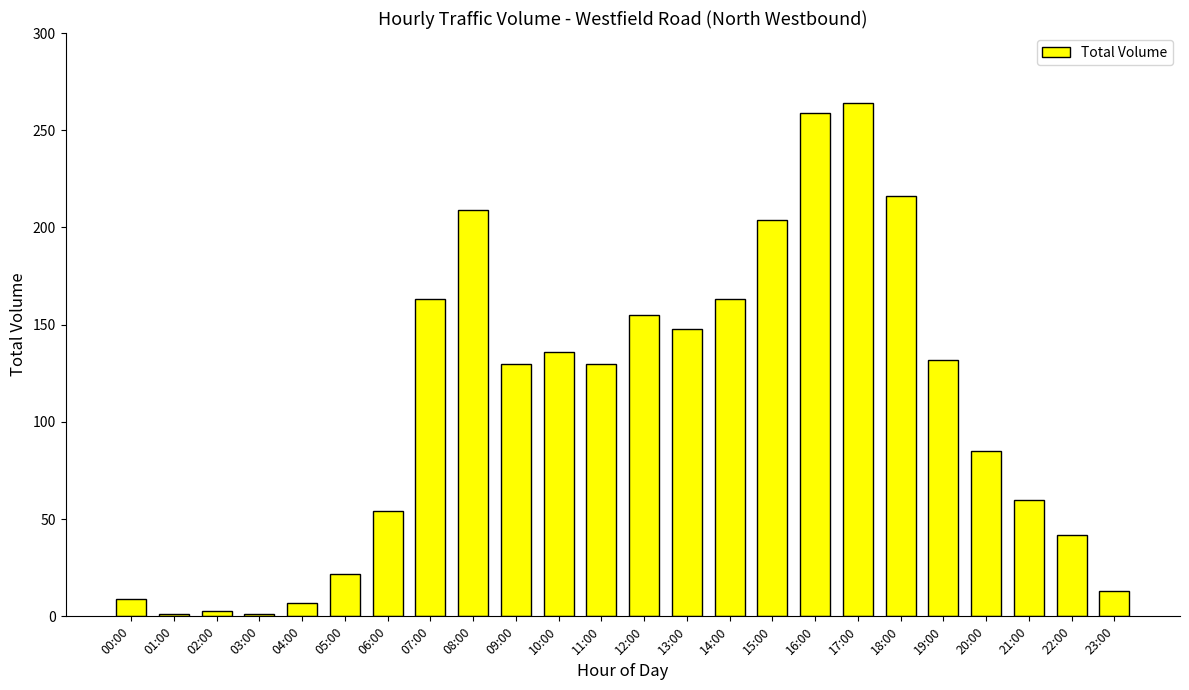

What is the maximum value shown in the chart?

264